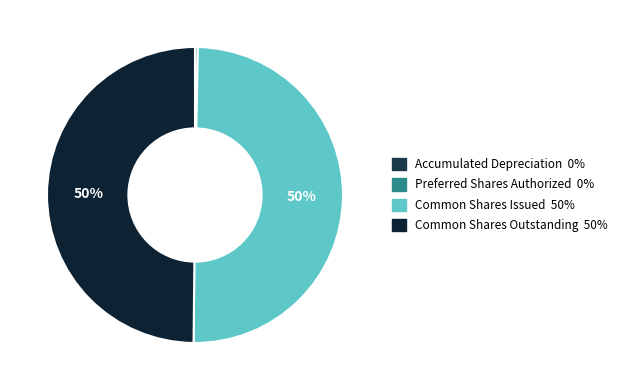

What percentage do Preferred Shares Authorized and Common Shares Issued together represent?

50.1%